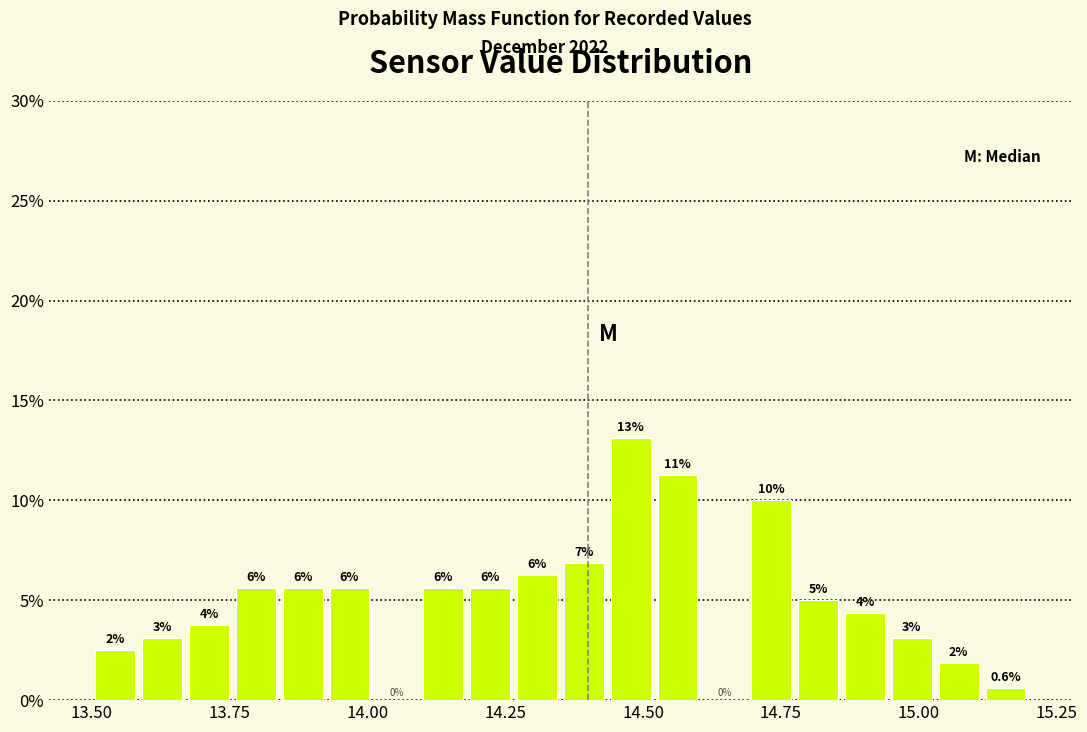

Around what value on the x-axis is the tallest bar? Give the approximate position of its centre, as read against the axis.

14.50